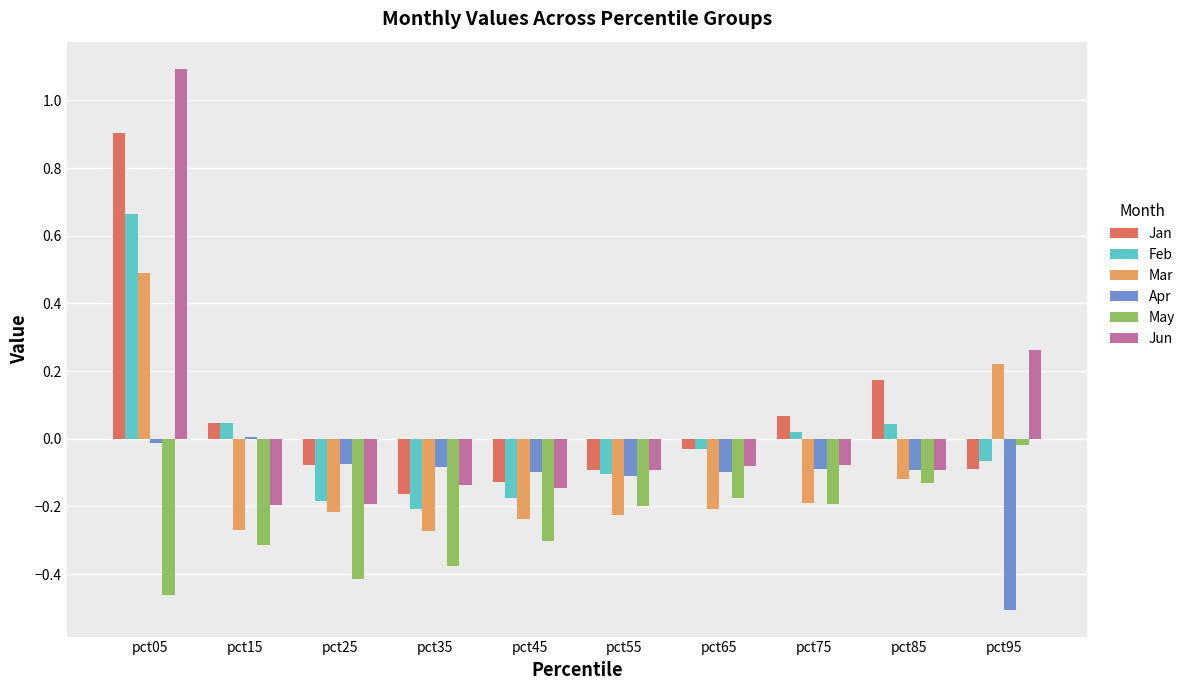

What is the sum of all Apr values?

-1.2